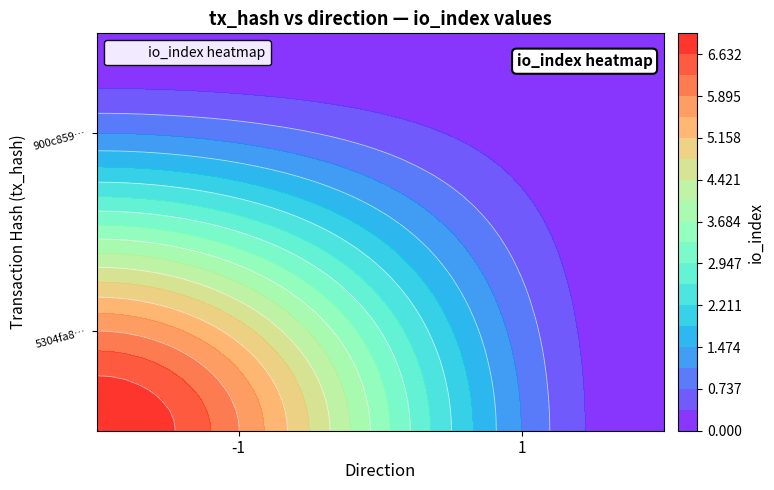

Reading left to right, list all the values displayed in this chart.

5304fa8370644e815e6233d95c11bcba68162c5: direction=-1	io_index=7
900c859437525457b129cc2e042ba16eedf8392: direction=1	io_index=0